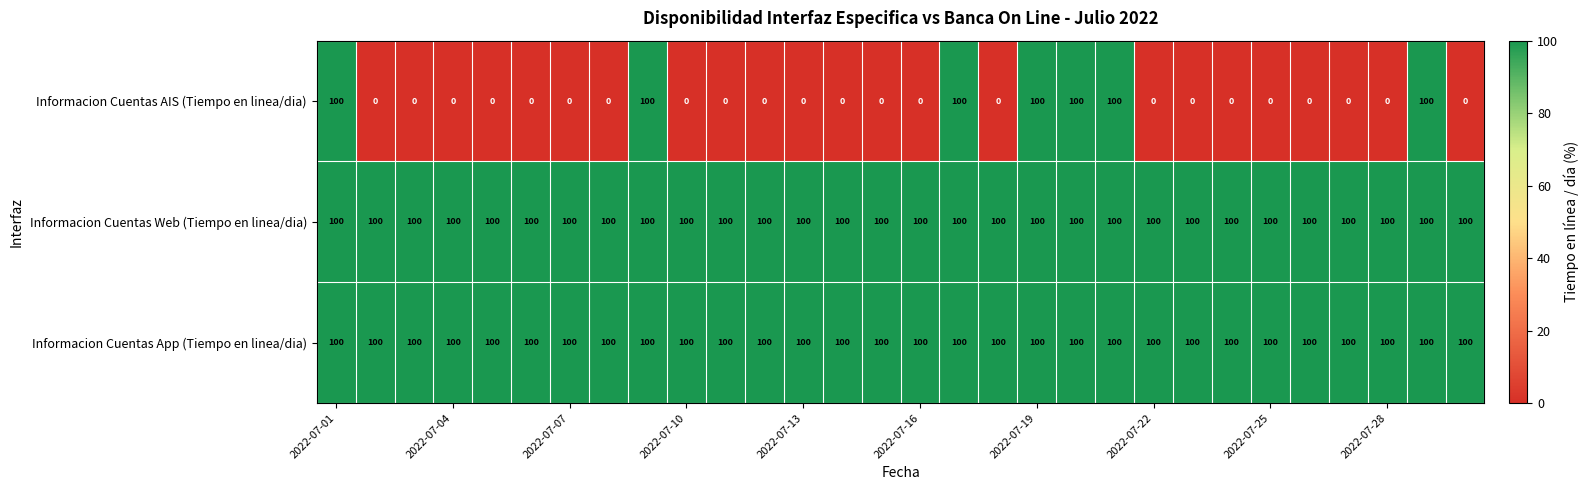

What is the greatest value displayed?

100